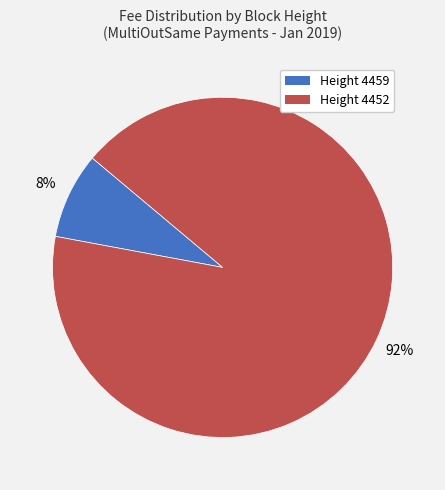

Which slice is the smallest?

Height 4459